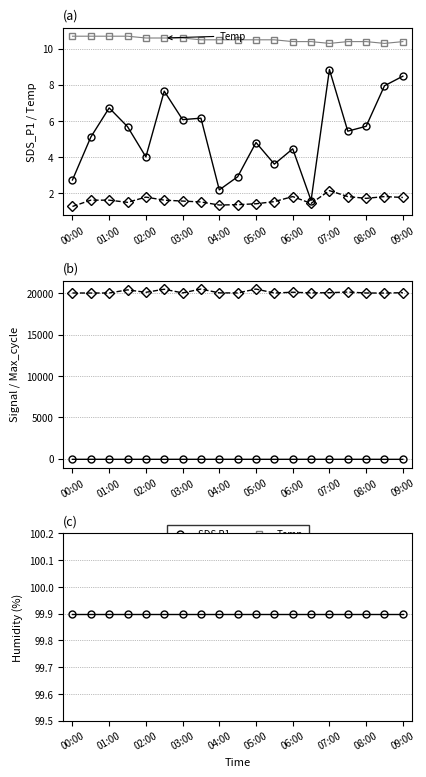

Reading left to right, transcribe all the data shown in this chart.

SDS P1: 2.7	5.1	6.7	5.7	4.0	7.7	6.1	6.2	2.2	2.9	4.8	3.6	4.5	1.6	8.8	5.4	5.7	8.0	8.5
SDS P2: 1.2	1.6	1.6	1.5	1.8	1.6	1.6	1.5	1.3	1.4	1.4	1.5	1.8	1.4	2.1	1.8	1.7	1.8	1.8
Temp: 10.7	10.7	10.7	10.7	10.6	10.6	10.6	10.5	10.5	10.5	10.5	10.5	10.4	10.4	10.3	10.4	10.4	10.3	10.4
Signal: -90.0	-88.0	-89.0	-91.0	-88.0	-90.0	-88.0	-88.0	-88.0	-89.0	-88.0	-91.0	-89.0	-87.0	-88.0	-88.0	-87.0	-91.0	-91.0
Max_cycle: 20052.0	20044.0	20048.0	20427.0	20130.0	20504.0	20059.0	20526.0	20063.0	20056.0	20526.0	20044.0	20141.0	20063.0	20085.0	20164.0	20048.0	20044.0	20084.0
Humidity: 99.9	99.9	99.9	99.9	99.9	99.9	99.9	99.9	99.9	99.9	99.9	99.9	99.9	99.9	99.9	99.9	99.9	99.9	99.9